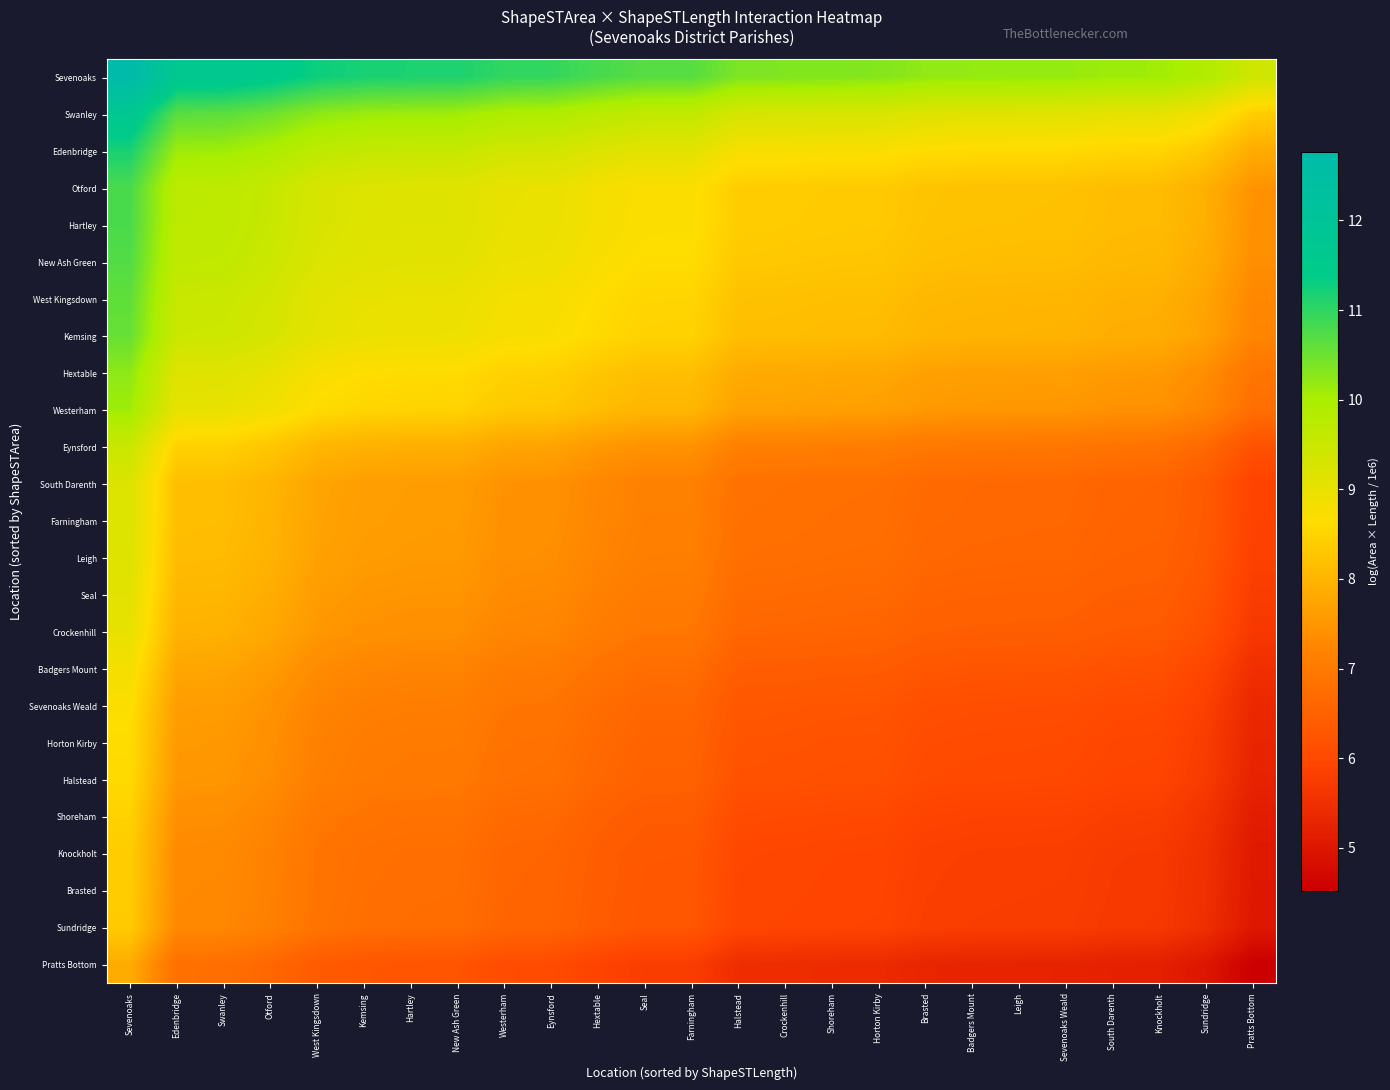

How many categories are shown in the chart?

25